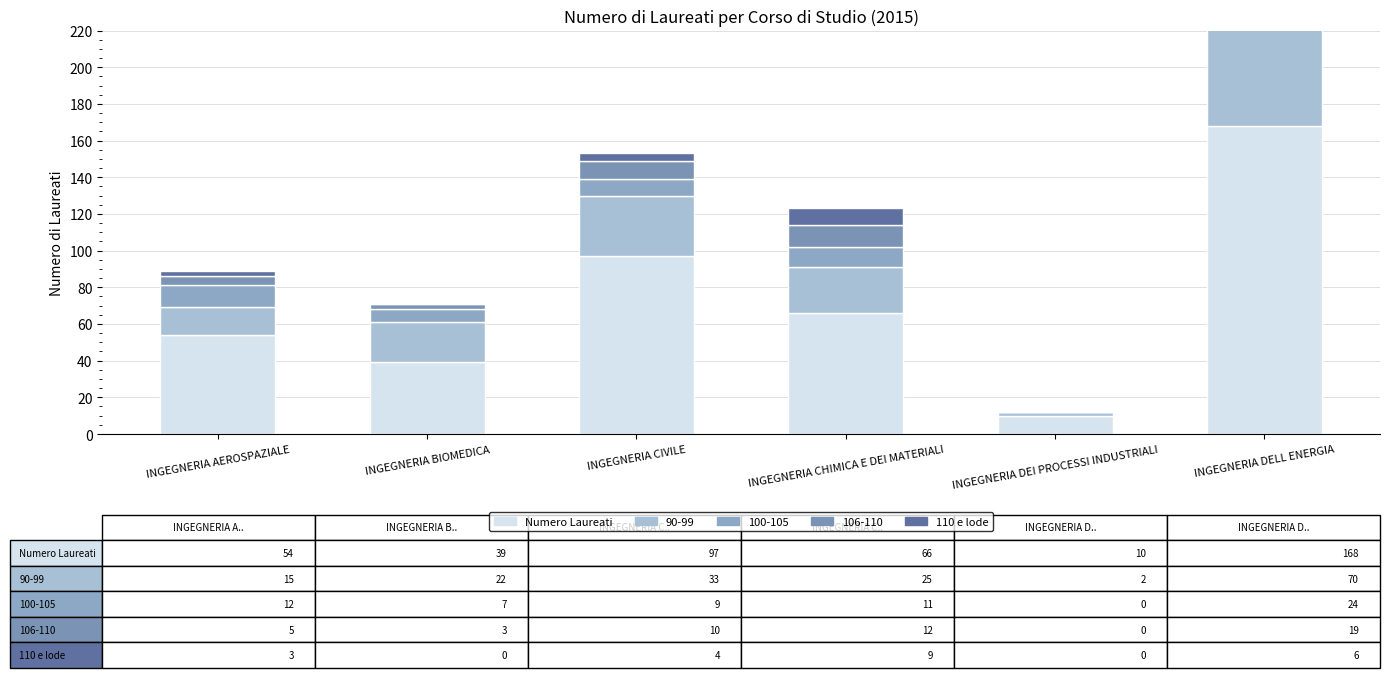

Which series has the largest total across all categories?

Numero Laureati